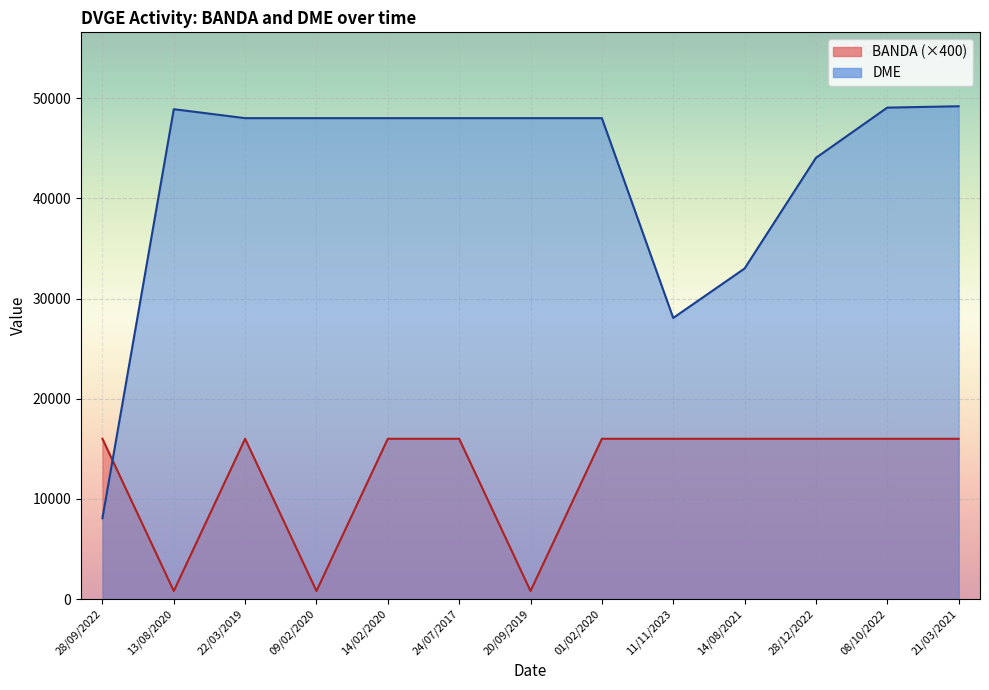

Is the value of DME at 11/11/2023 greater than the value of BANDA at 24/07/2017?

Yes